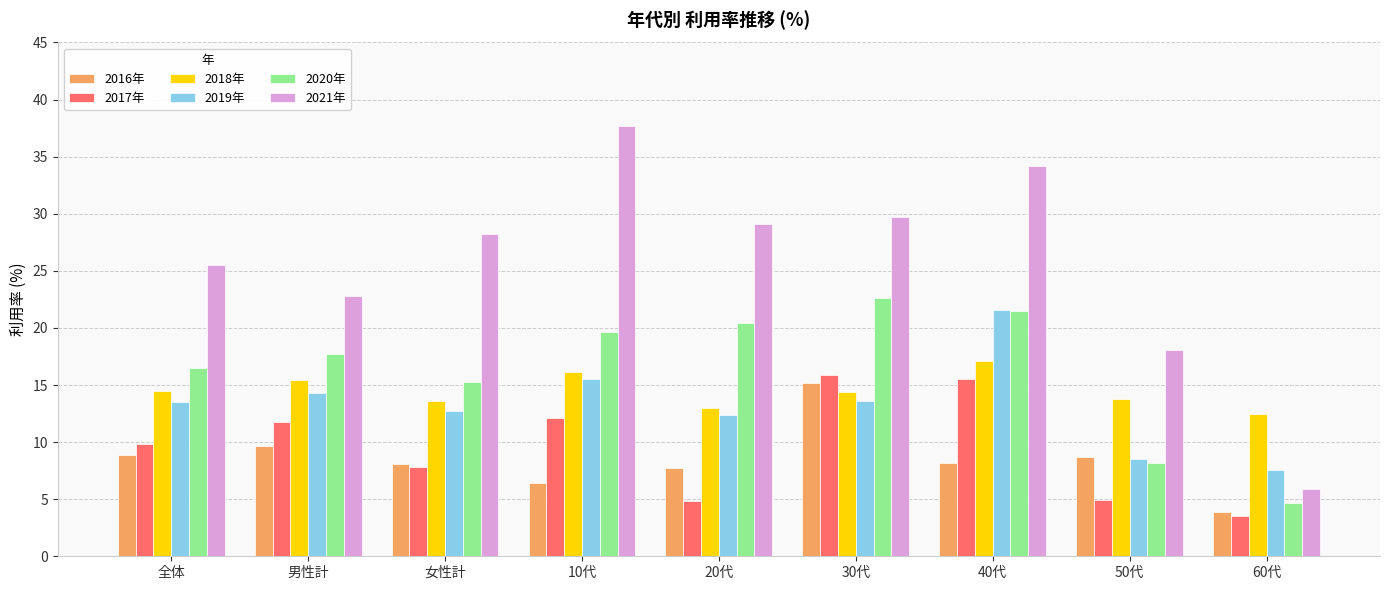

At which label does 2019年 reach its minimum?

60代